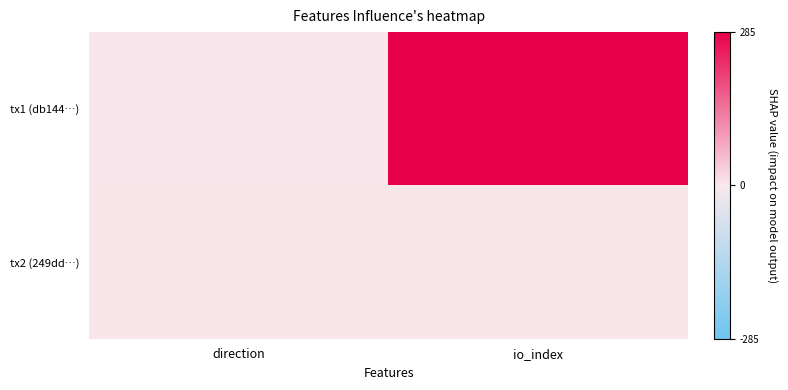

Reading right to left, what are all the values shown in this chart?

tx1 (db144…): io_index=285	direction=-1
tx2 (249dd…): io_index=0	direction=1